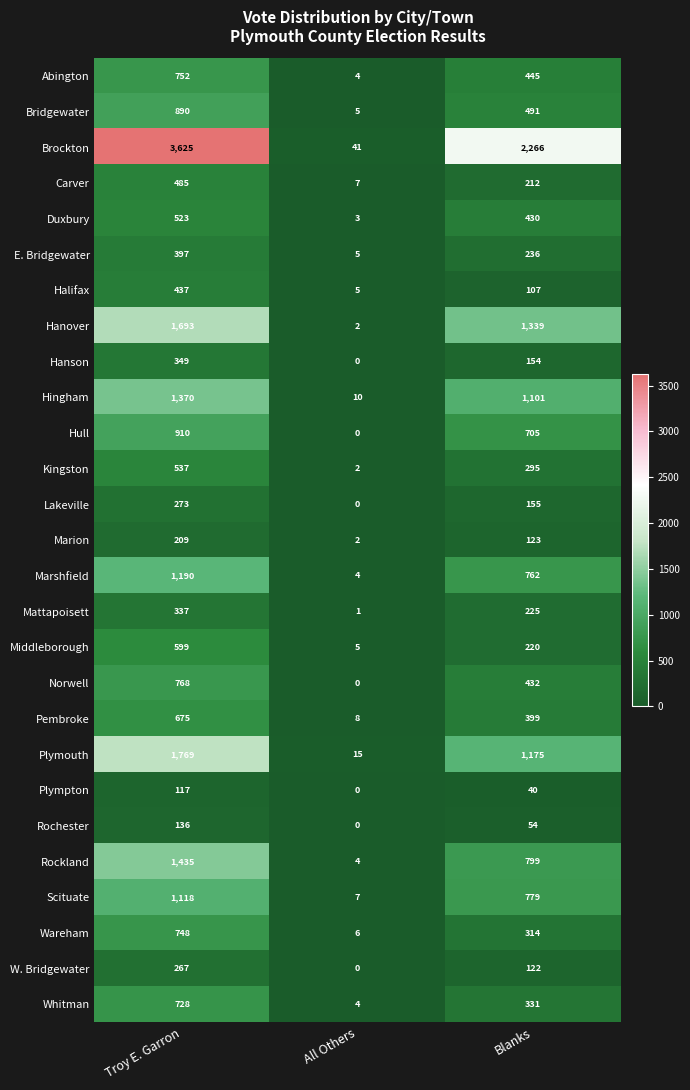

What is the maximum value shown in the chart?

3625